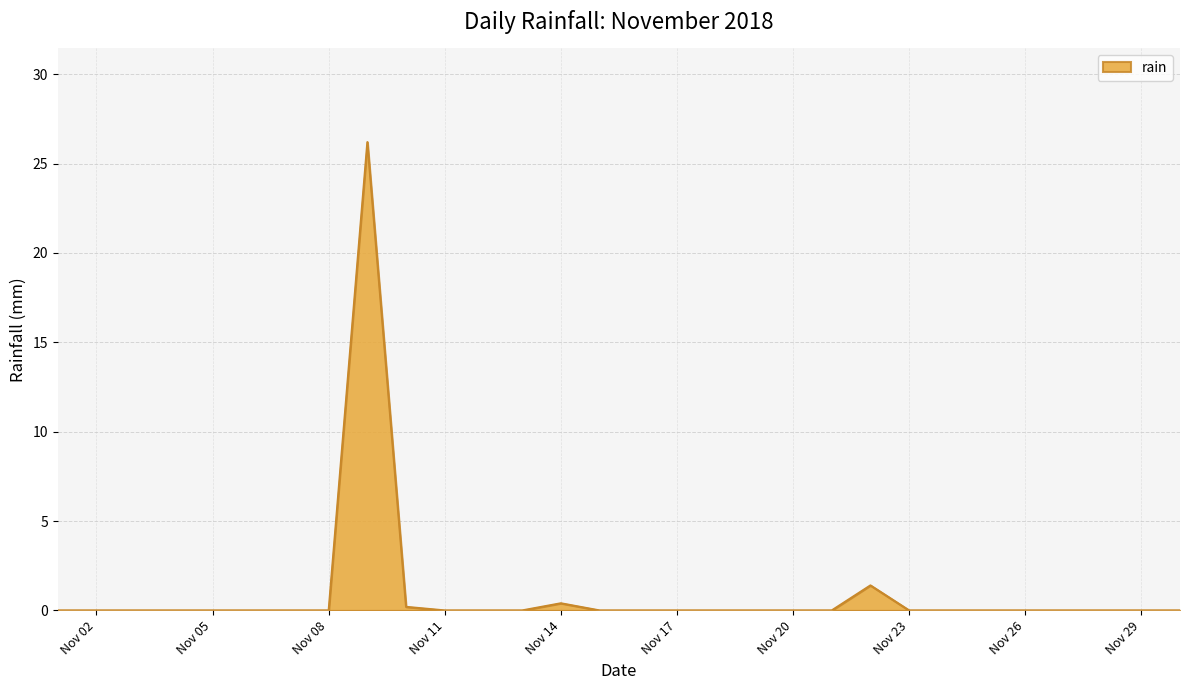

What is the maximum value shown in the chart?

26.2